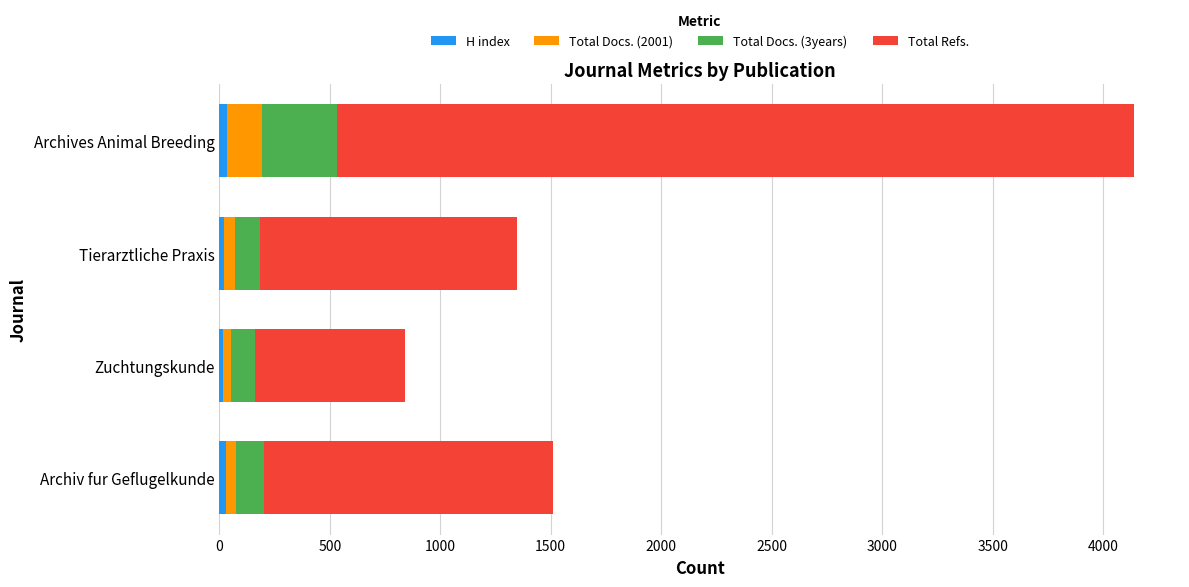

How many categories are shown in the chart?

4